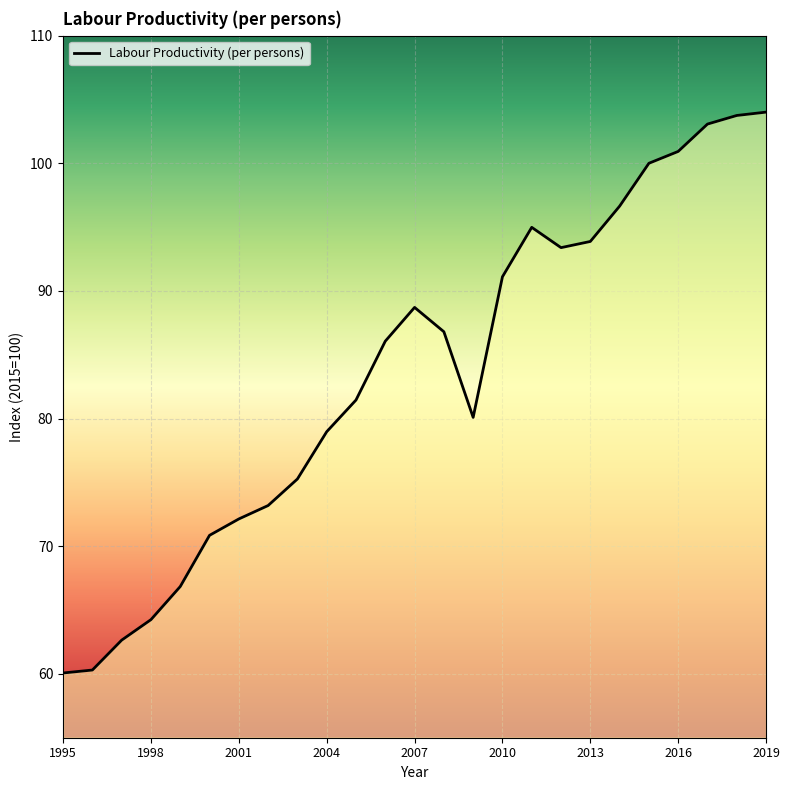

How many distinct data groups are displayed?

1